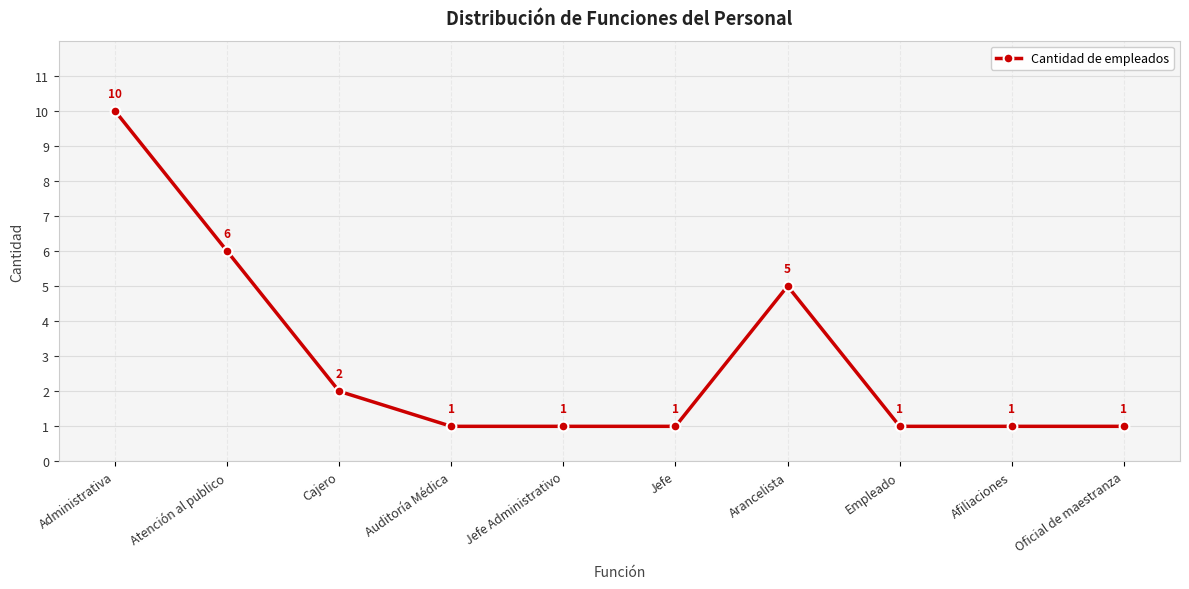

What is the minimum value shown in the chart?

1